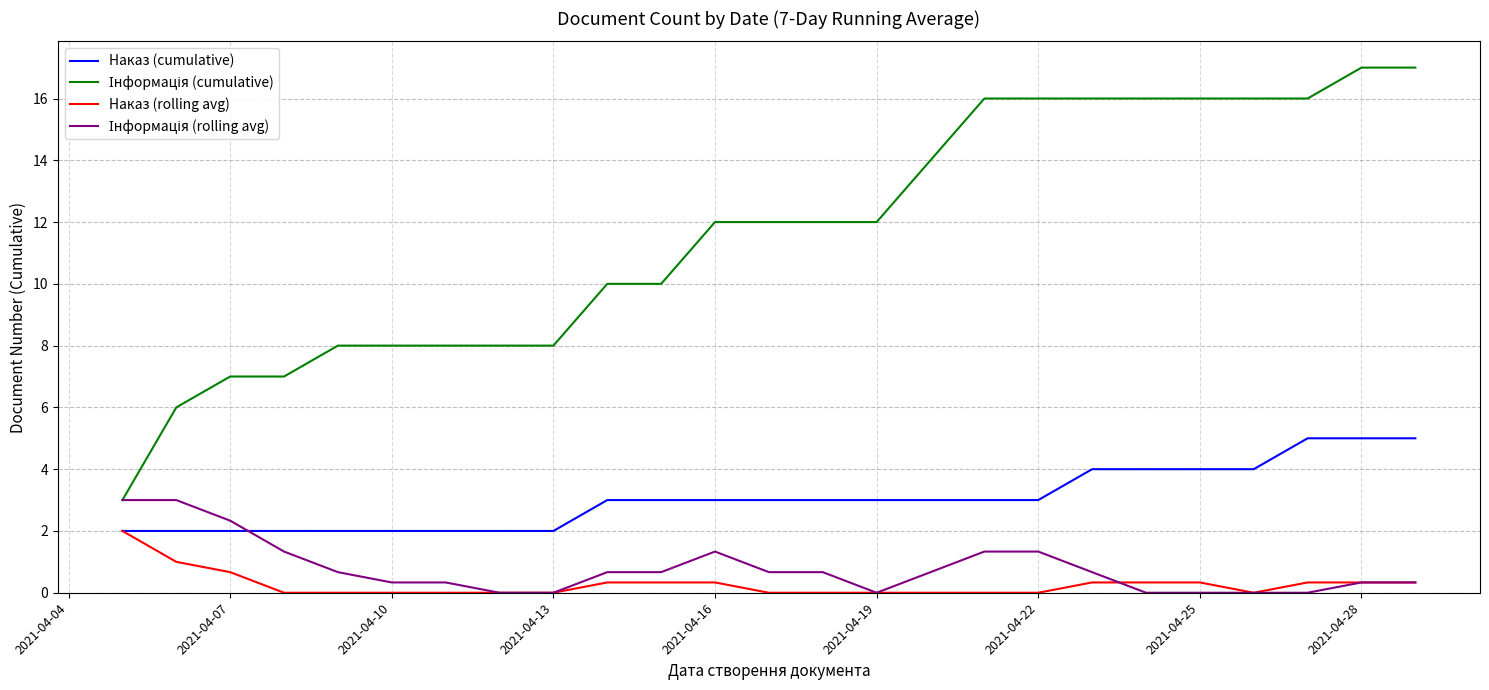

What is the greatest value displayed?

17.0